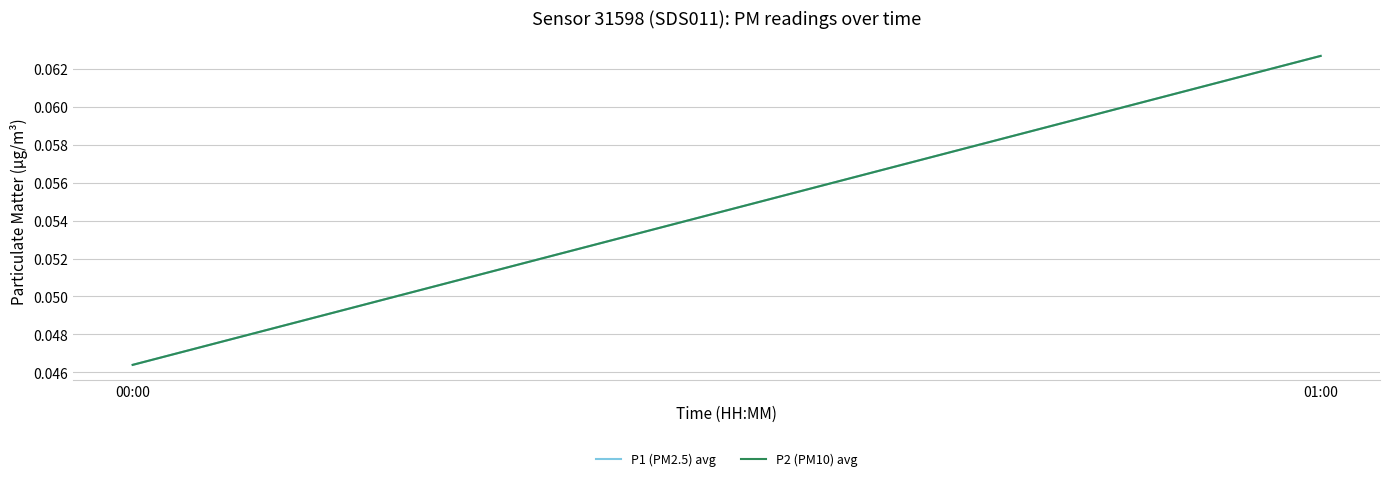

What are all the series names shown in the legend?

P1 (PM2.5) avg, P2 (PM10) avg